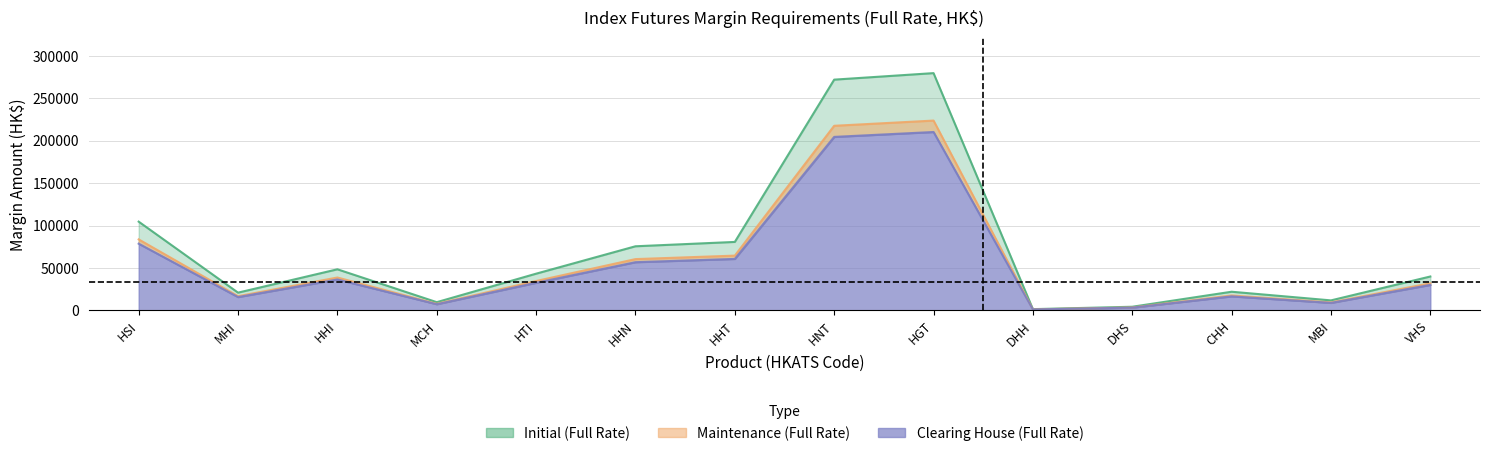

List the labels in order of Initial (Full Rate) value, largest first.

HGT, HNT, HSI, HHT, HHN, HHI, HTI, VHS, CHH, MHI, MBI, MCH, DHS, DHH